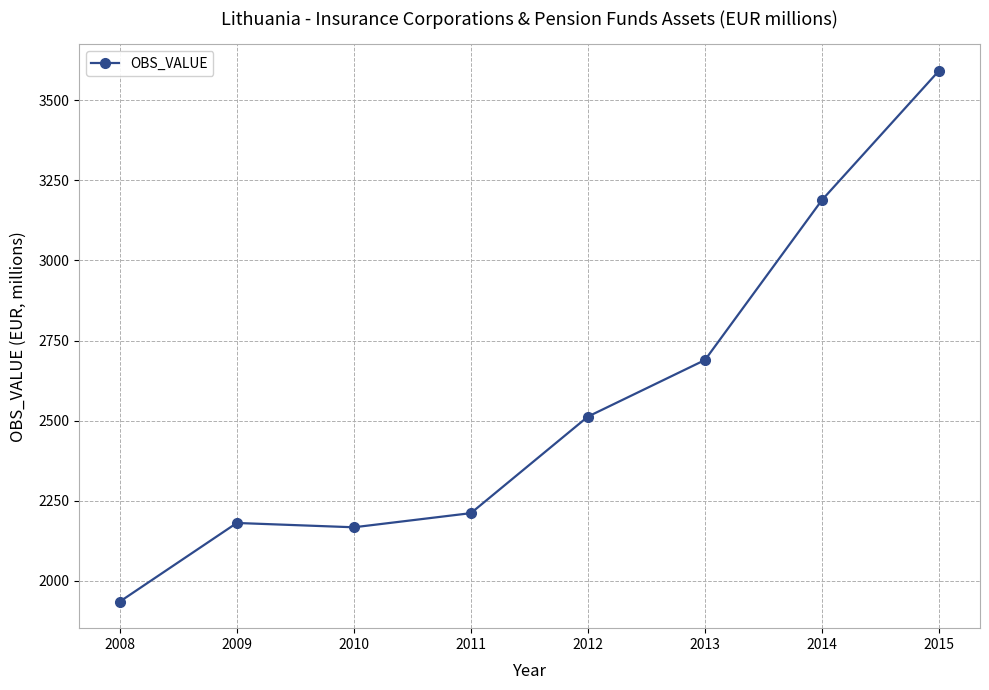

How many series are shown in this chart?

1